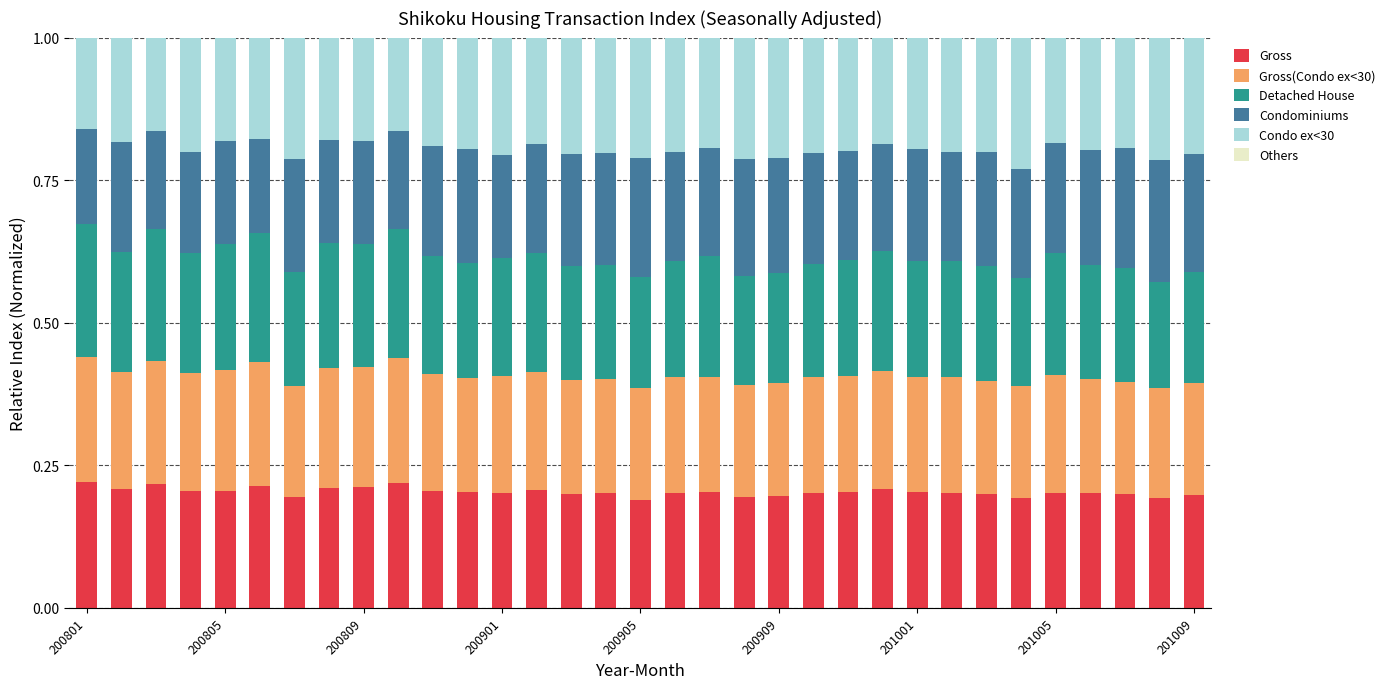

What is the sum of all Gross values?

6.7